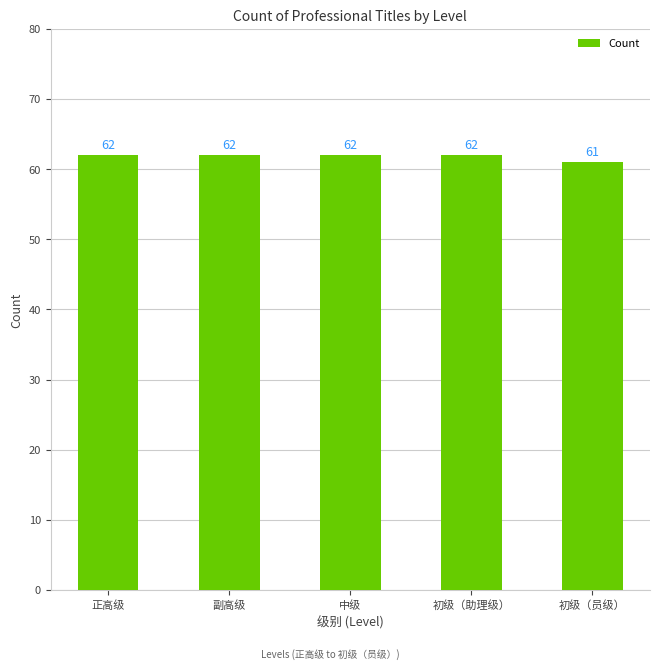

Does the chart contain stacked bars?

No